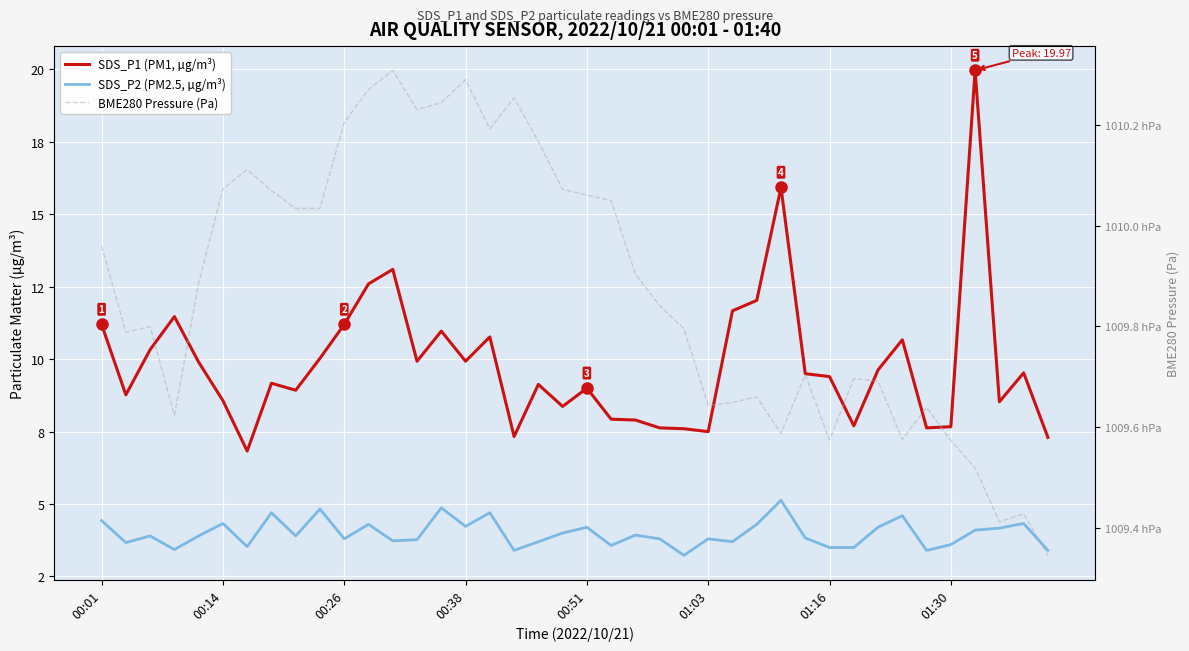

Between 20 and 36, which series saw the biggest shift?

BME280 Pressure (Pa)